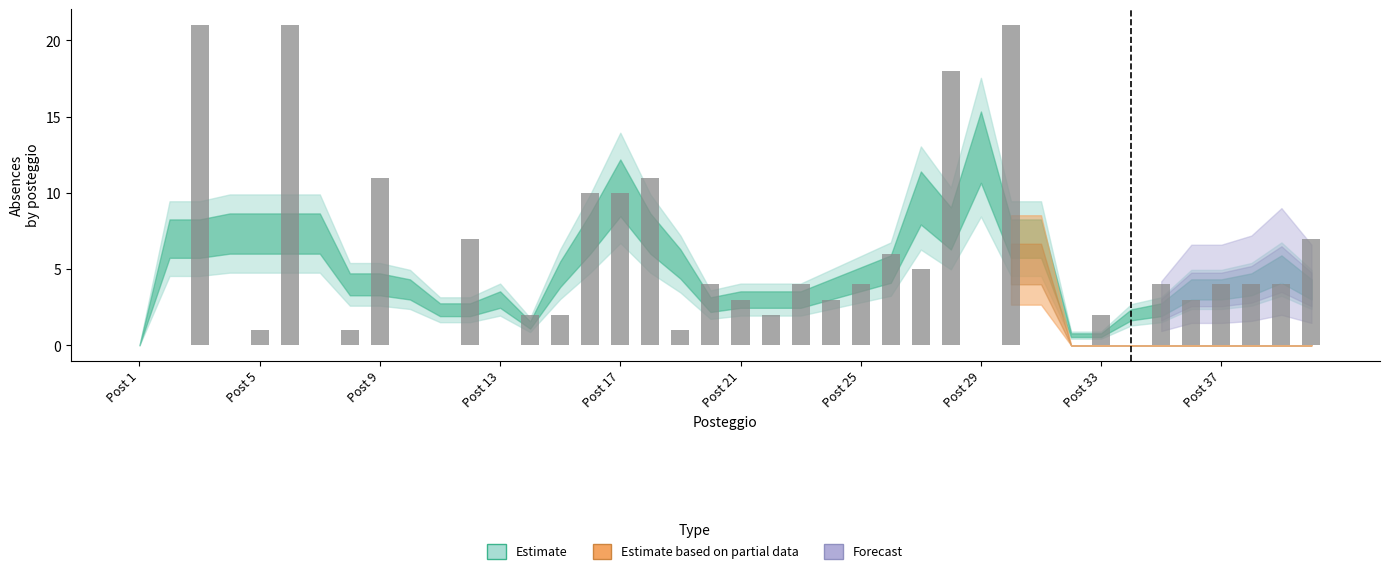

What is the sum of all values?

196